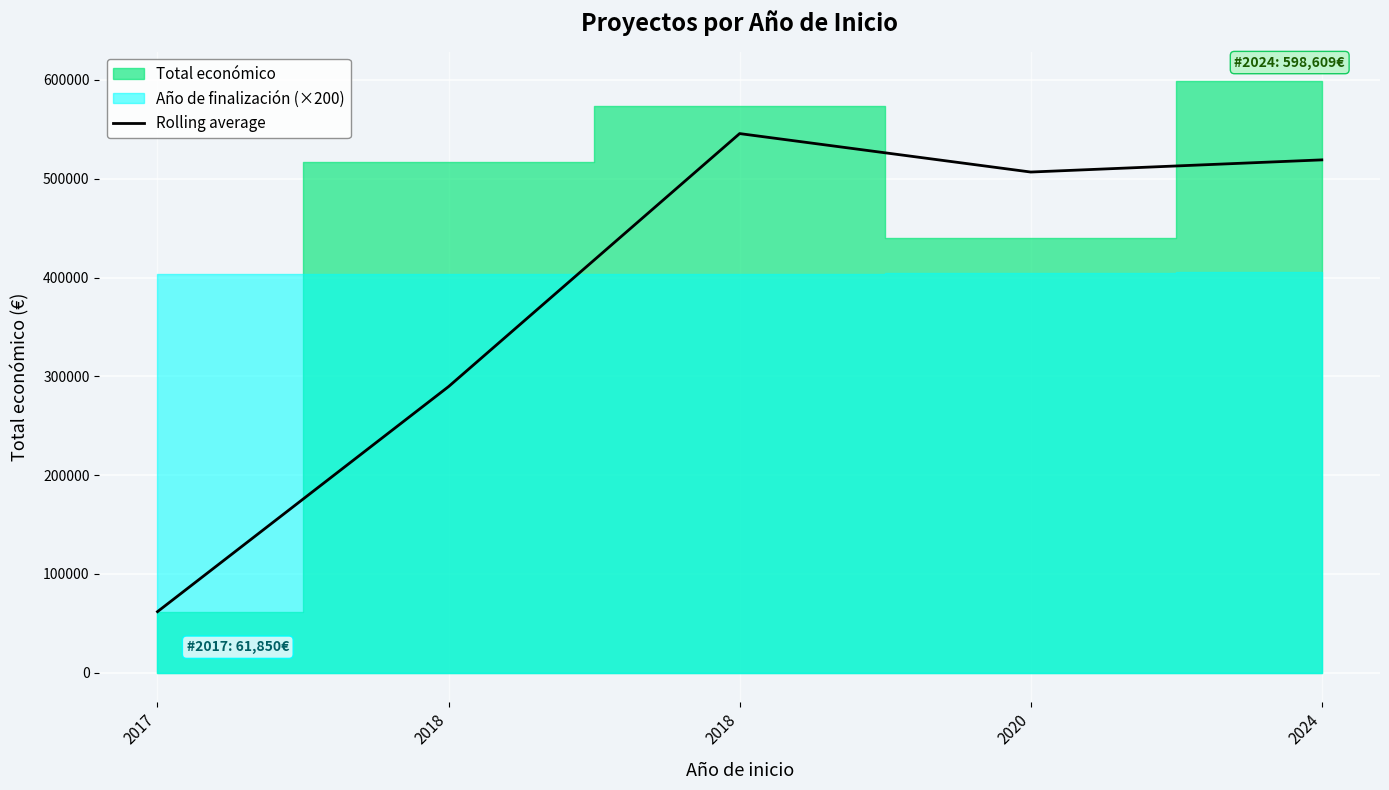

What is the value of the 4th point from the left?

506797.0